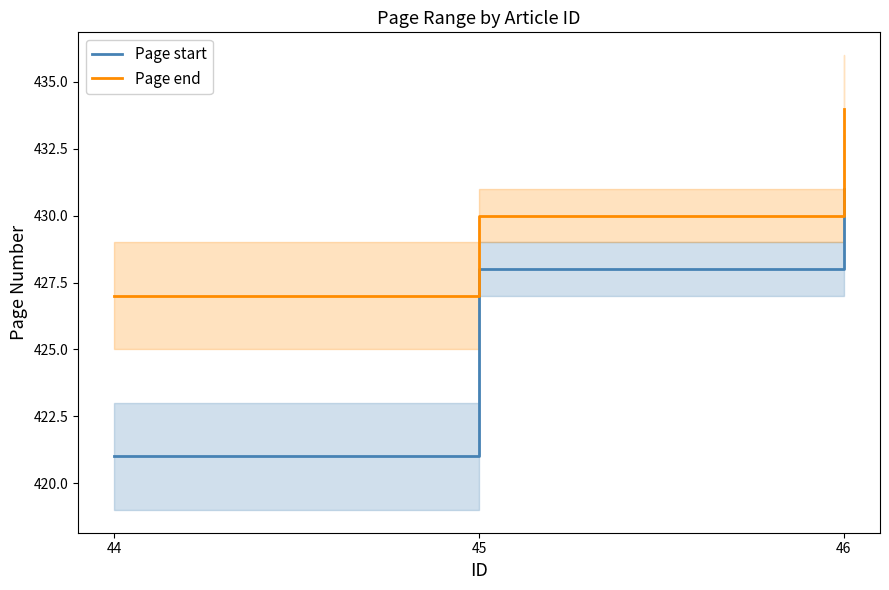

What are all the series names shown in the legend?

Page start, Page end